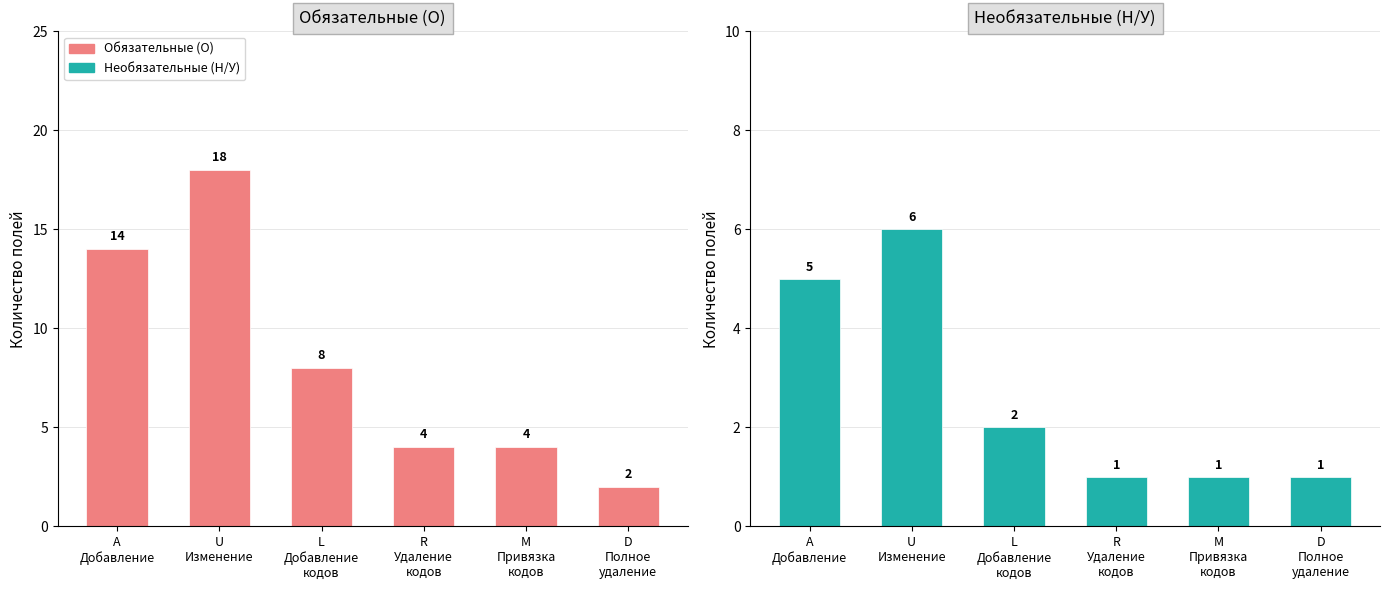

At which category is the sum across all series the highest?

U
Изменение